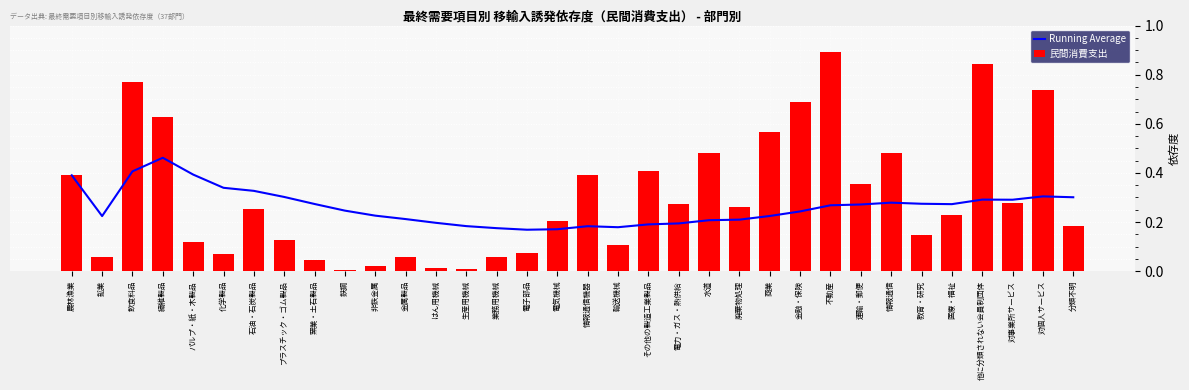

Does the chart contain stacked bars?

No